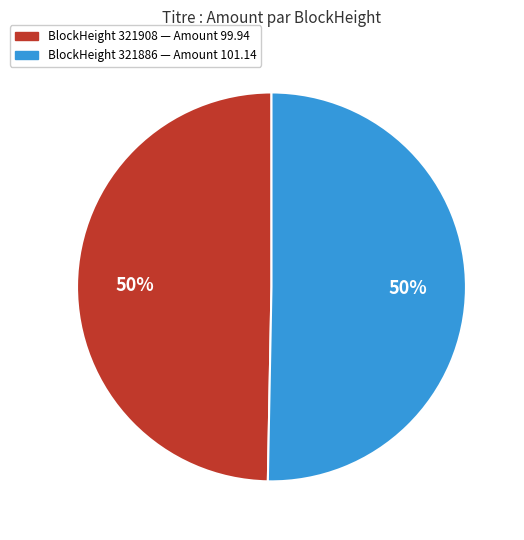

To the nearest percent, what is the average slice percentage?

50%